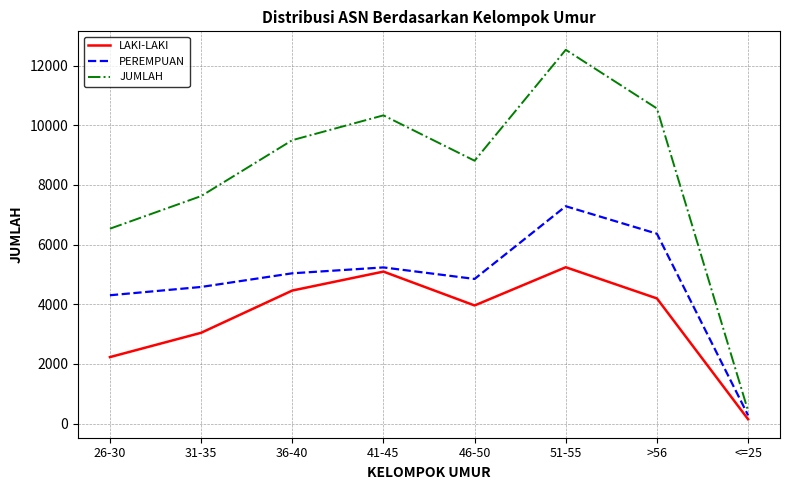

At which category does LAKI-LAKI reach its first local valley?

46-50